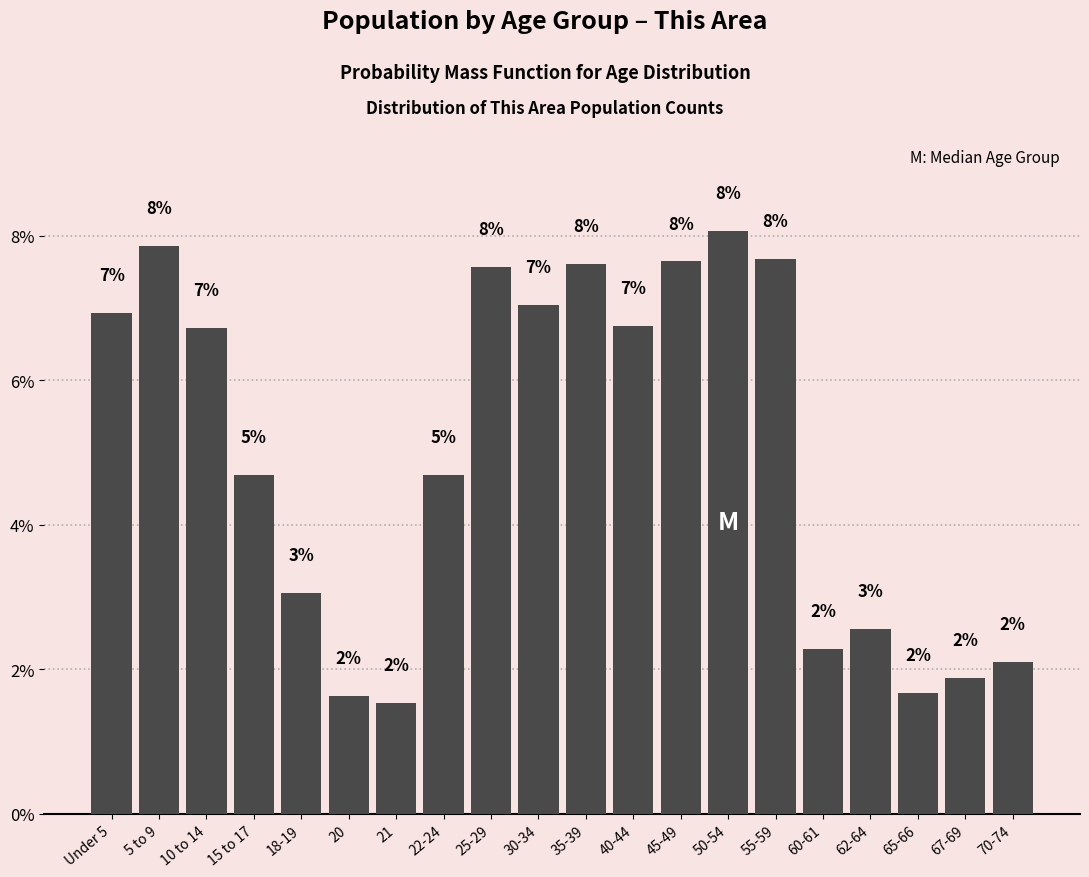

How many bars are there in total?

20